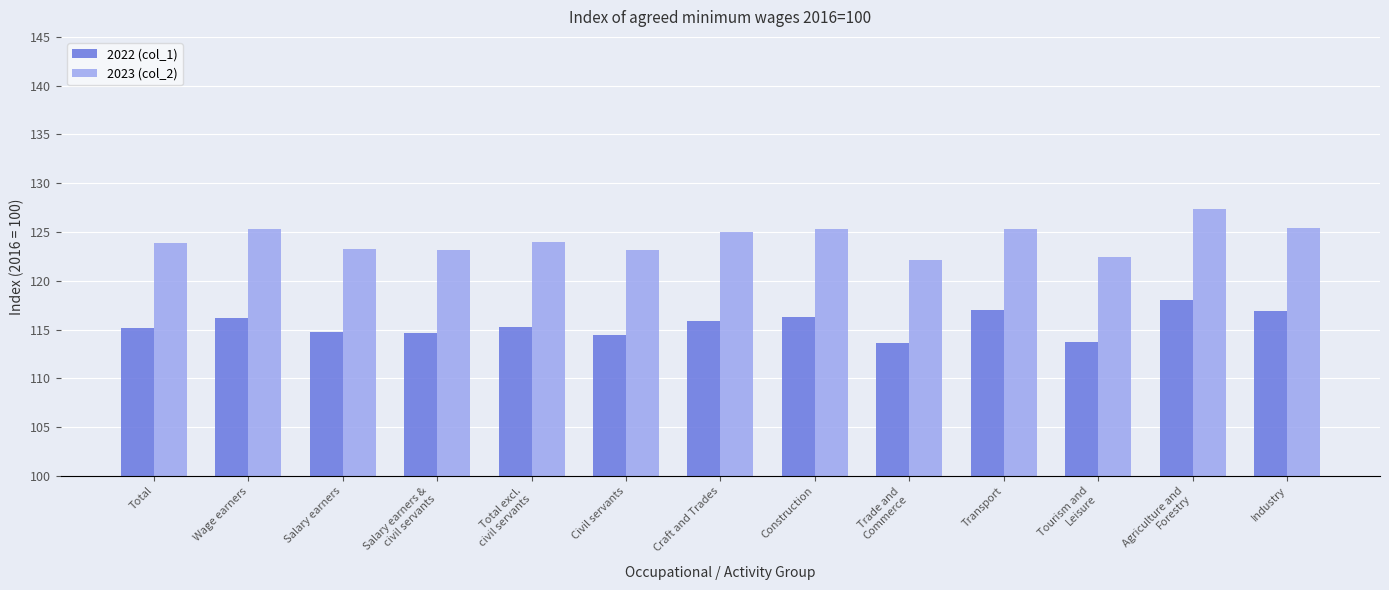

The value of 2022 (col_1) at Transport is 117.0. True or false?

True